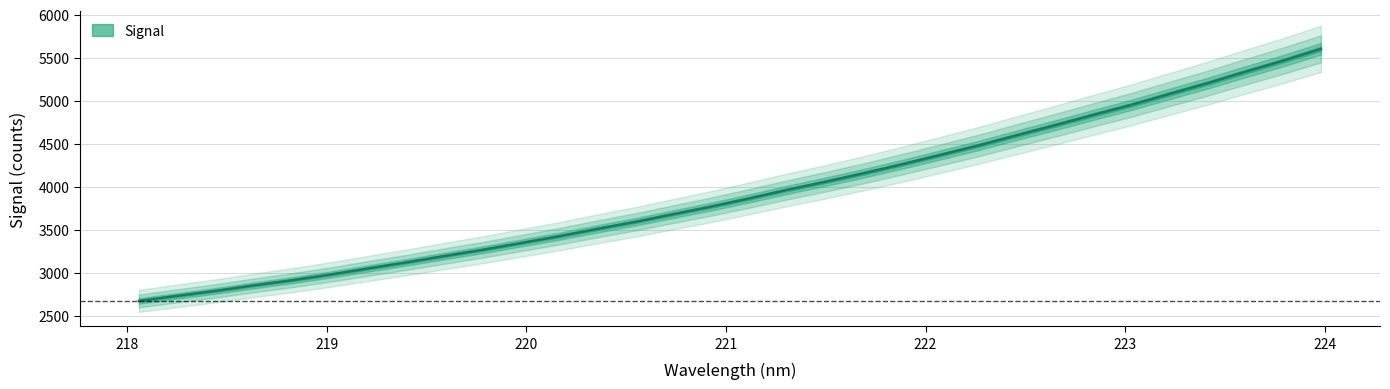

Rank the categories by value from highest to lowest.

223.9802, 223.7895, 223.5987, 223.408, 223.2172, 223.0264, 222.8355, 222.6447, 222.4538, 222.263, 222.0721, 221.8812, 221.6902, 221.4993, 221.3083, 221.1174, 220.9264, 220.7354, 220.5444, 220.3533, 220.1623, 219.9712, 219.7801, 219.589, 219.3979, 219.2067, 219.0156, 218.8244, 218.6332, 218.442, 218.2508, 218.0596